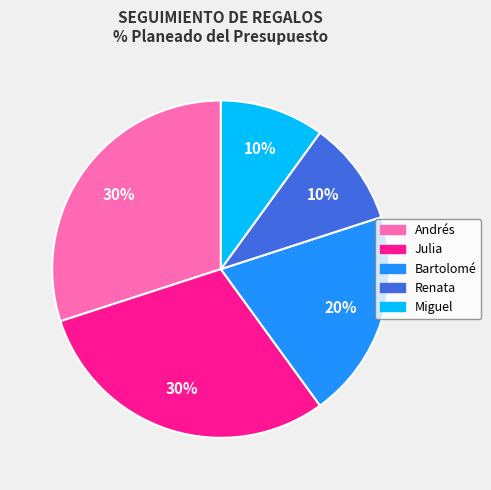

How many segments does this pie chart have?

5